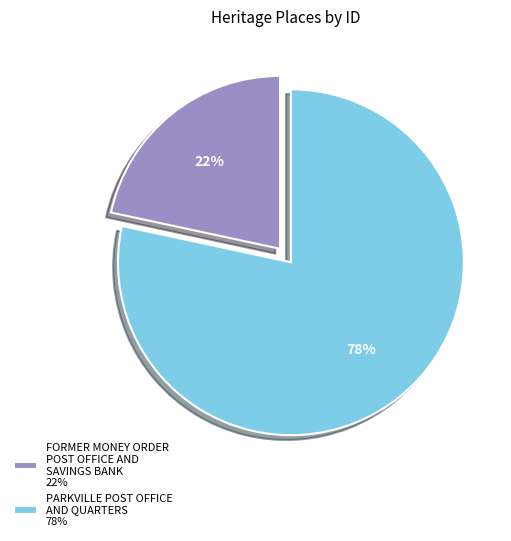

Which category has the smallest portion of the pie?

FORMER MONEY ORDER POST OFFICE AND SAVINGS BANK